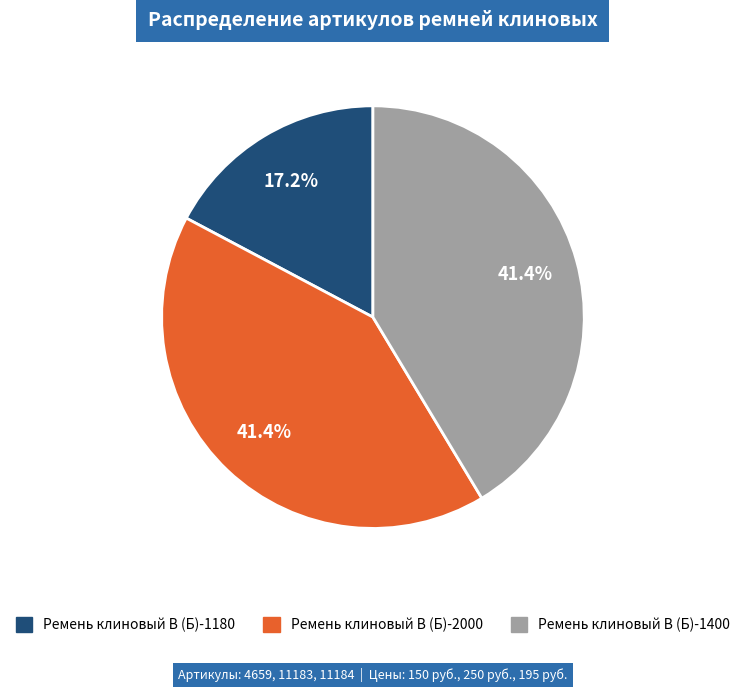

Is it true that Ремень клиновый В (Б)-1400 is 41% of the pie?

True